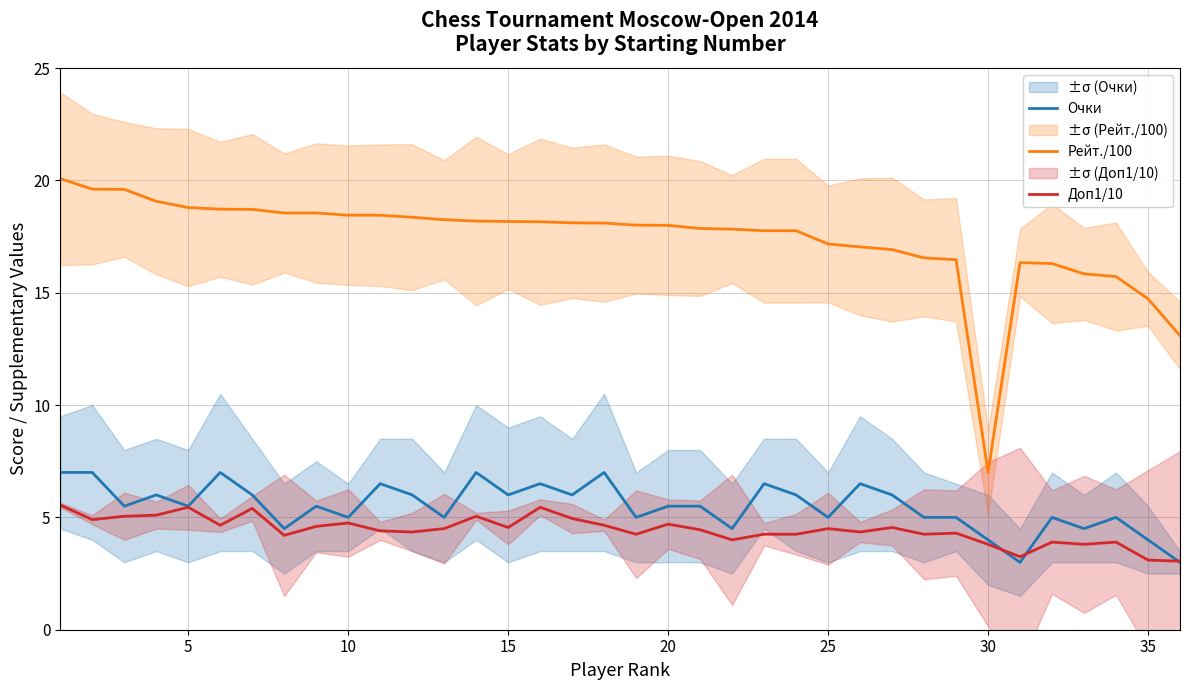

True or false: Очки and Рейт./100 cross at least once.

False